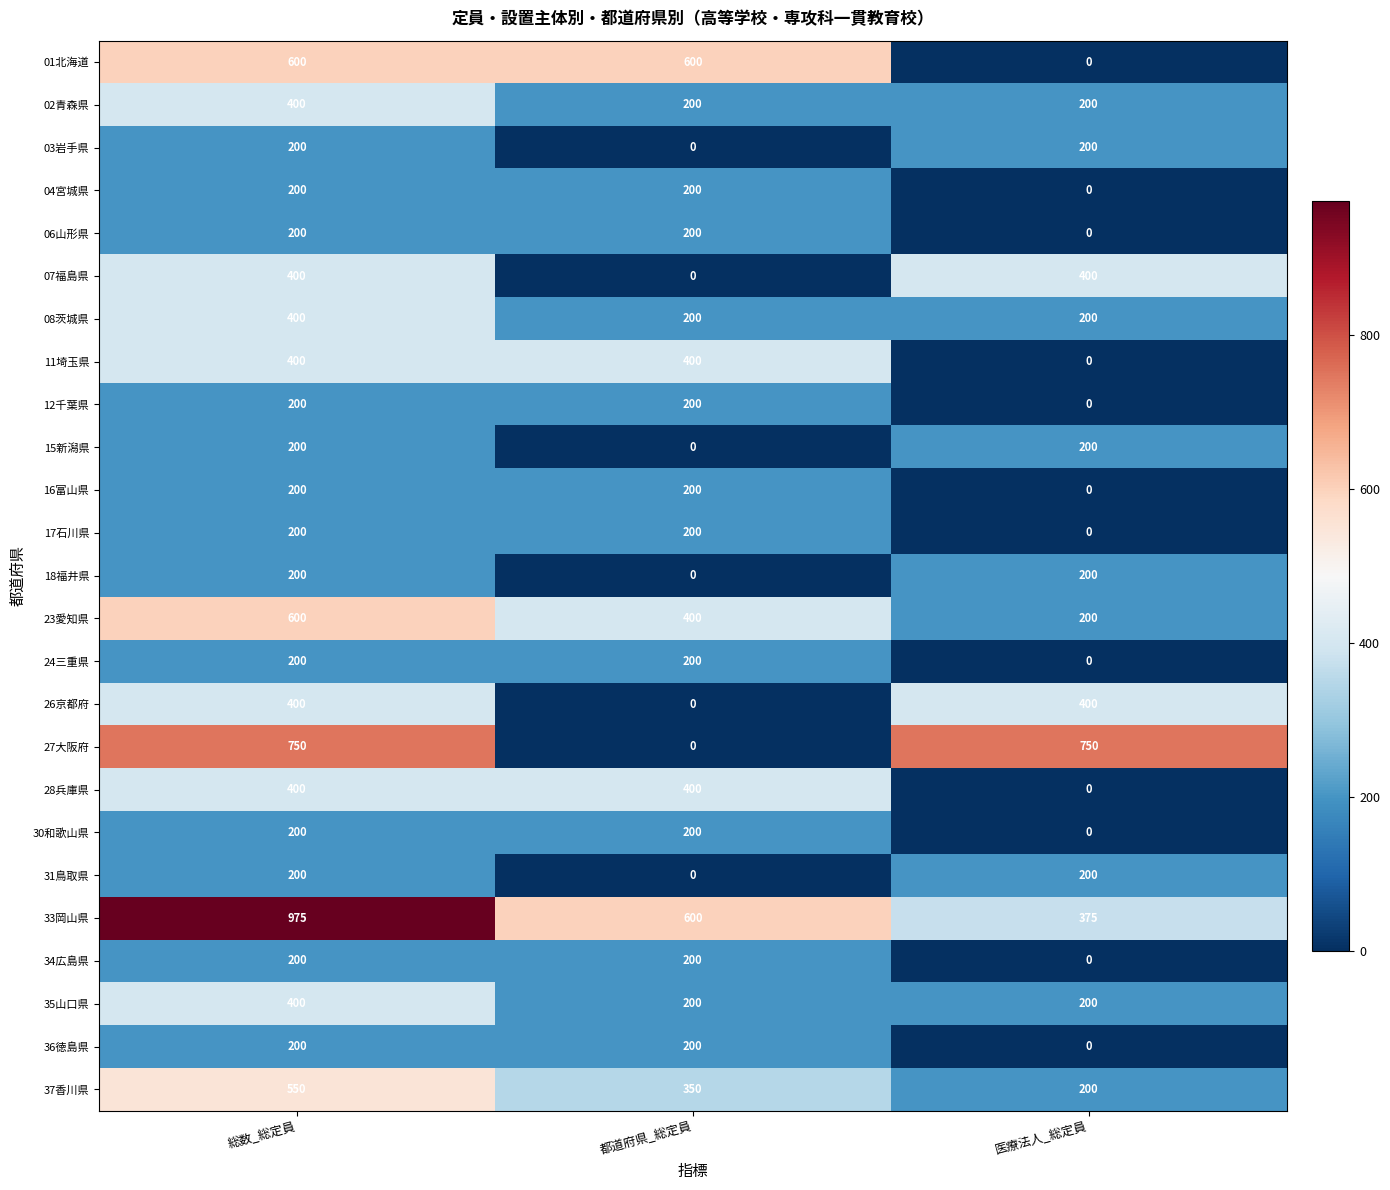

Where does the 37香川県 series first go above 350?

総数_総定員